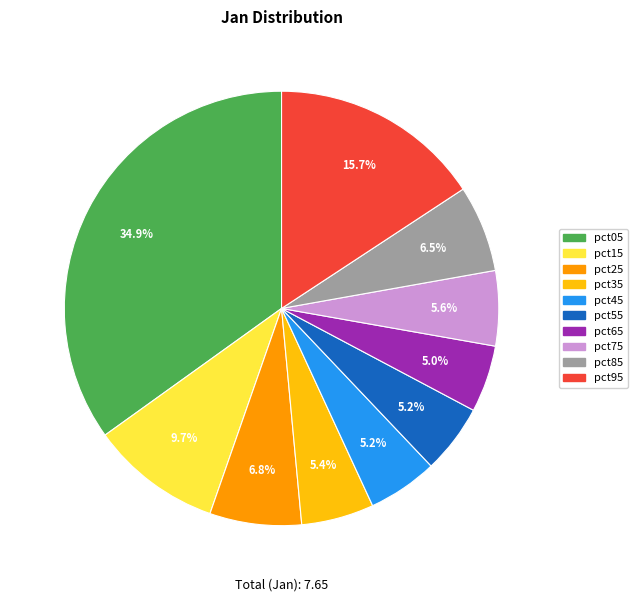

To the nearest percent, what is the average slice percentage?

10%